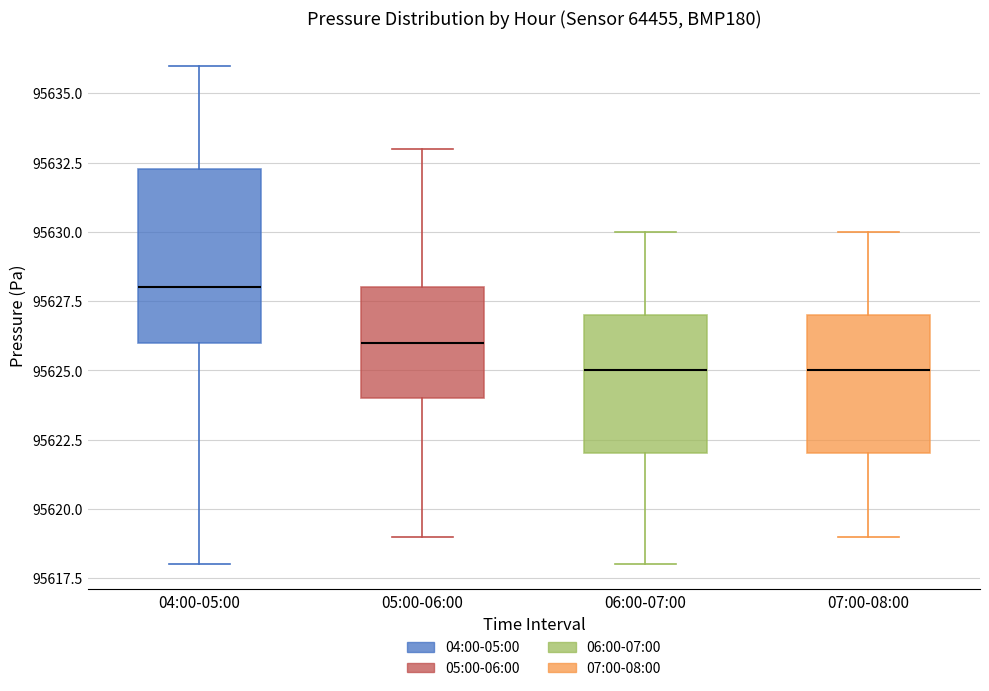

Which box is the tallest, from its lower edge to its upper edge?

04:00-05:00